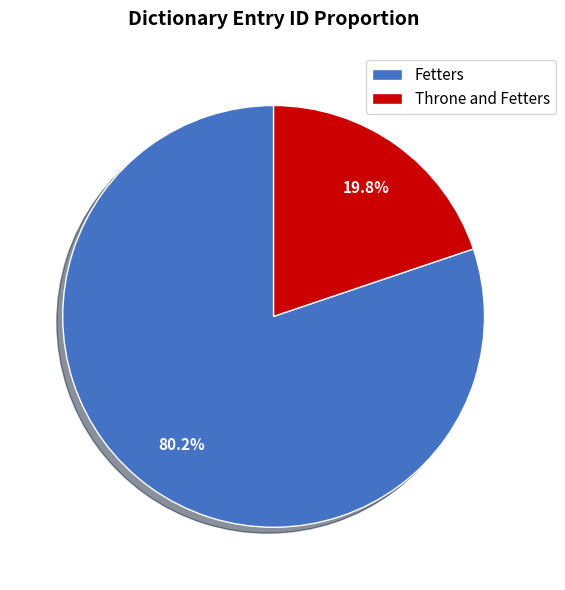

To the nearest percent, what percentage of the pie is Fetters?

80%